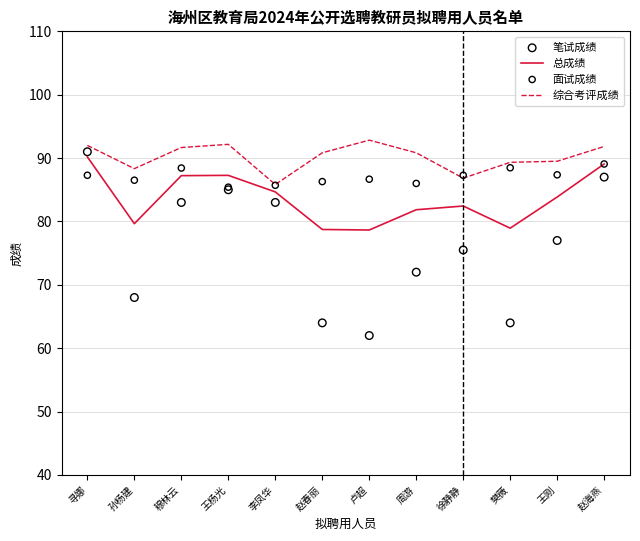

Which series has the largest Y range (max minus min)?

笔试成绩